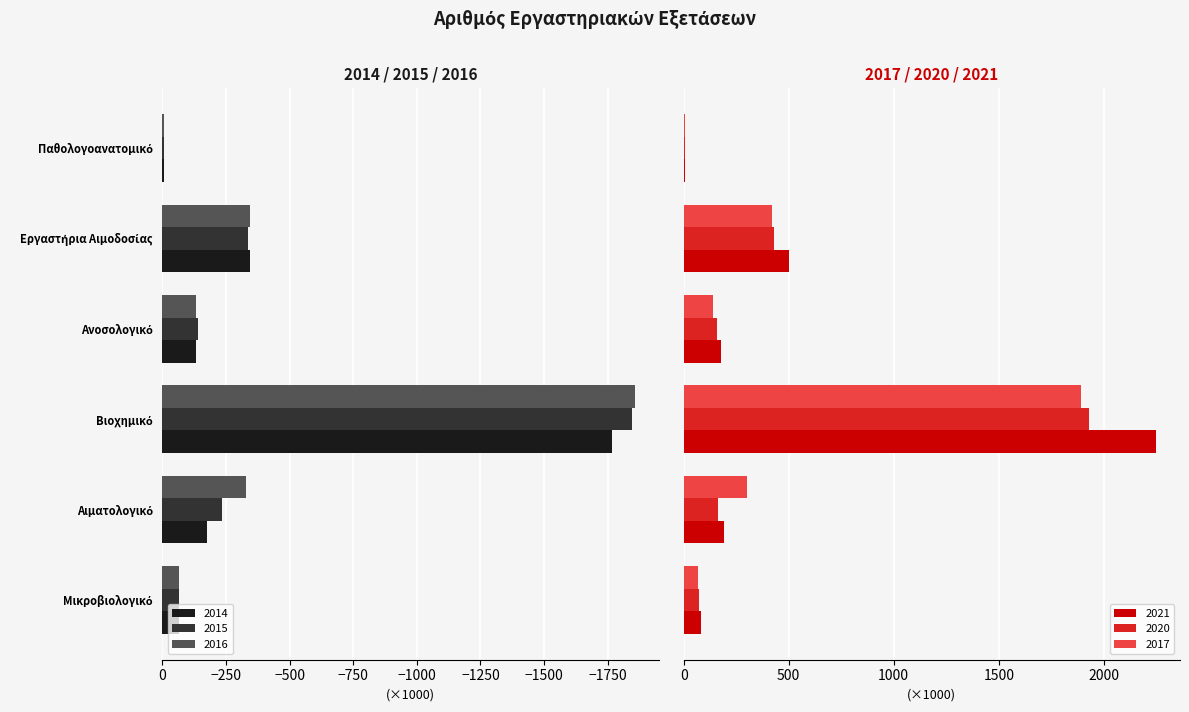

What is the difference between the maximum and minimum values in the 2016 series?

1853.8